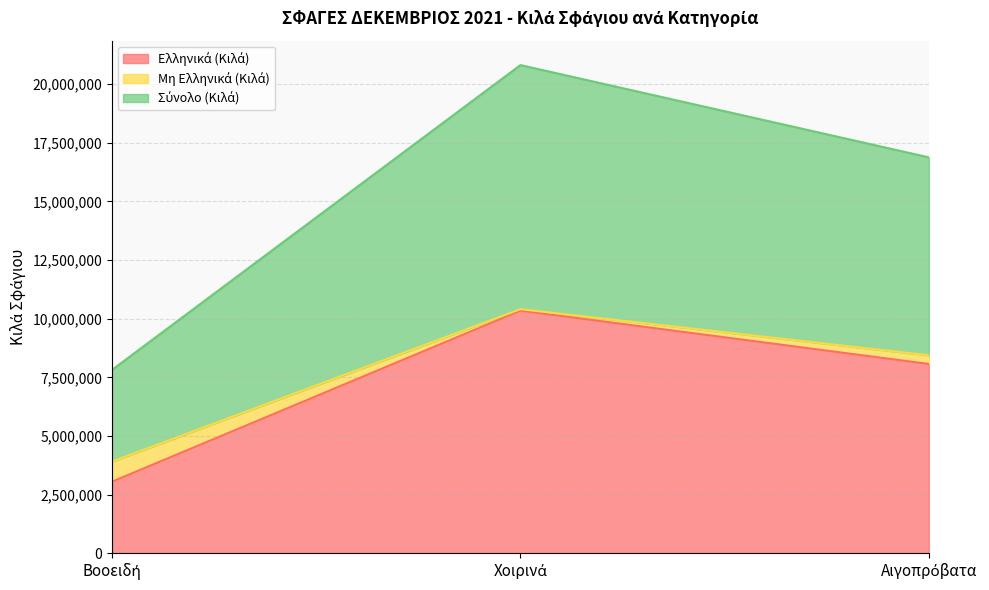

What is the label of the 3rd point from the right?

Βοοειδή